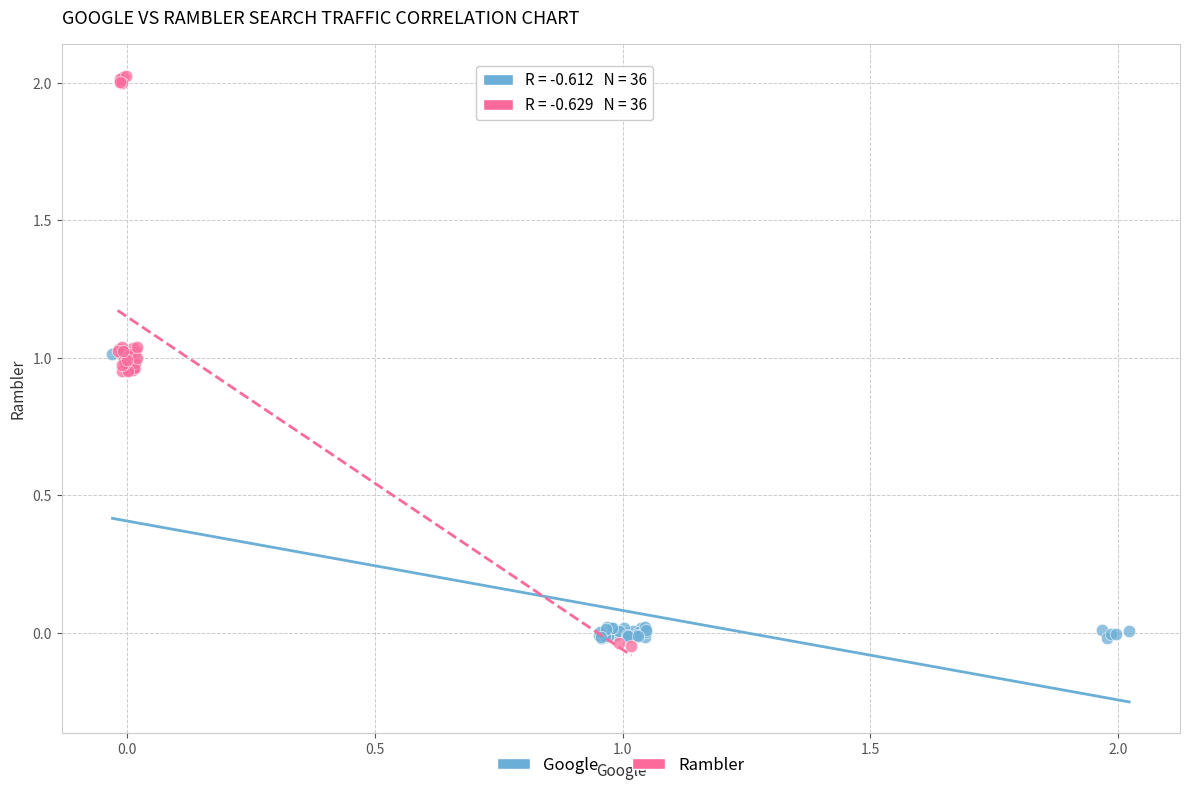

Which series contains the highest Y value?

Rambler